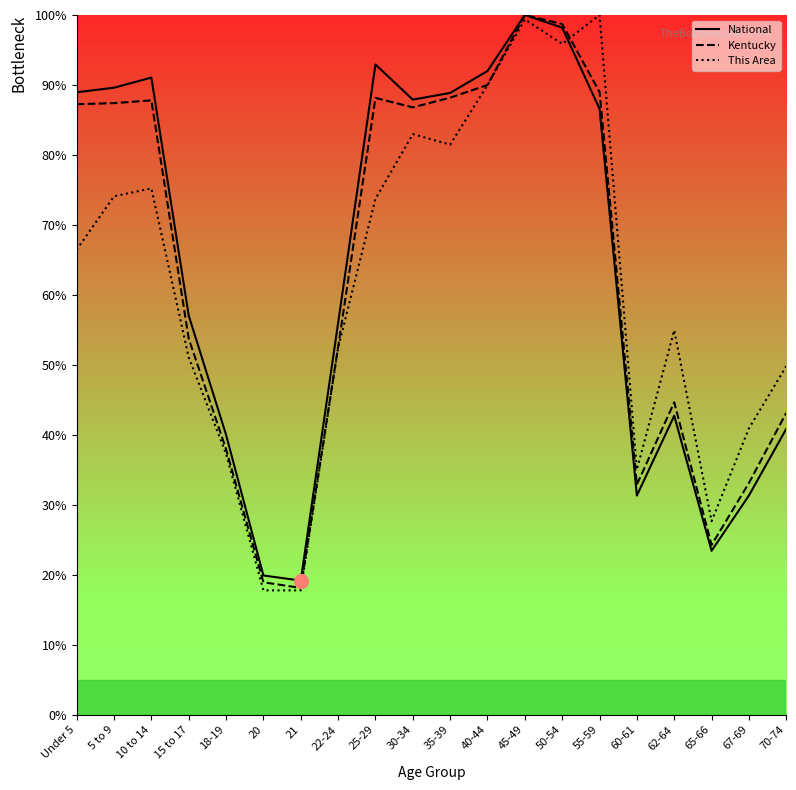

Does the chart have visible grid lines?

No